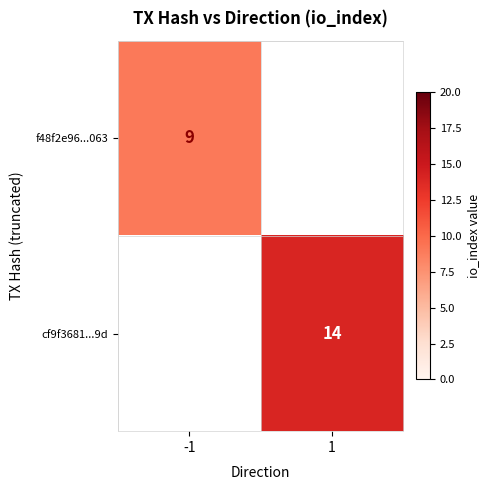

True or false: cf9f3681...9d has a value of 22 at 1.

False